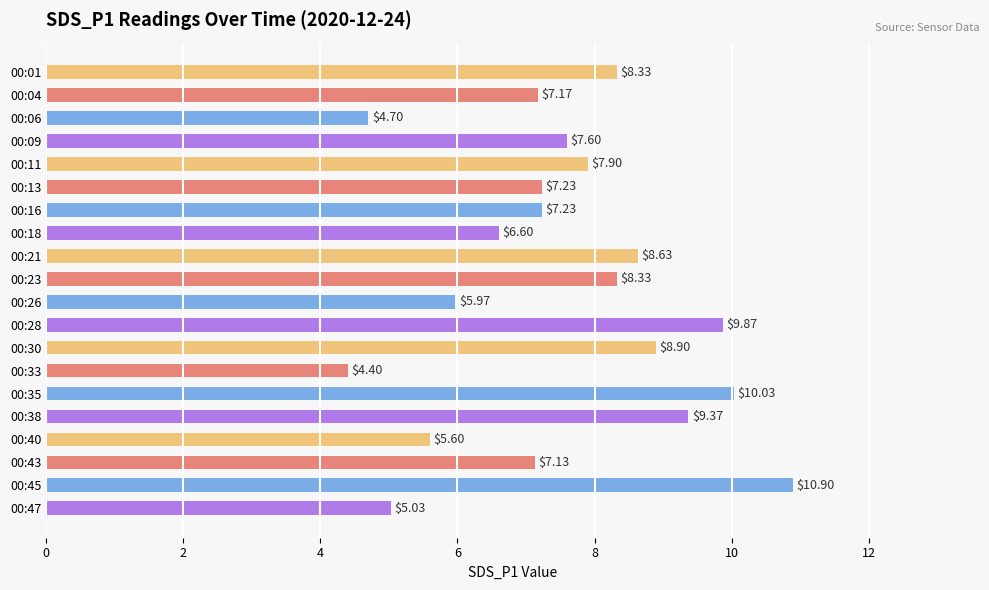

Which has a higher value, 00:30 or 00:18?

00:30